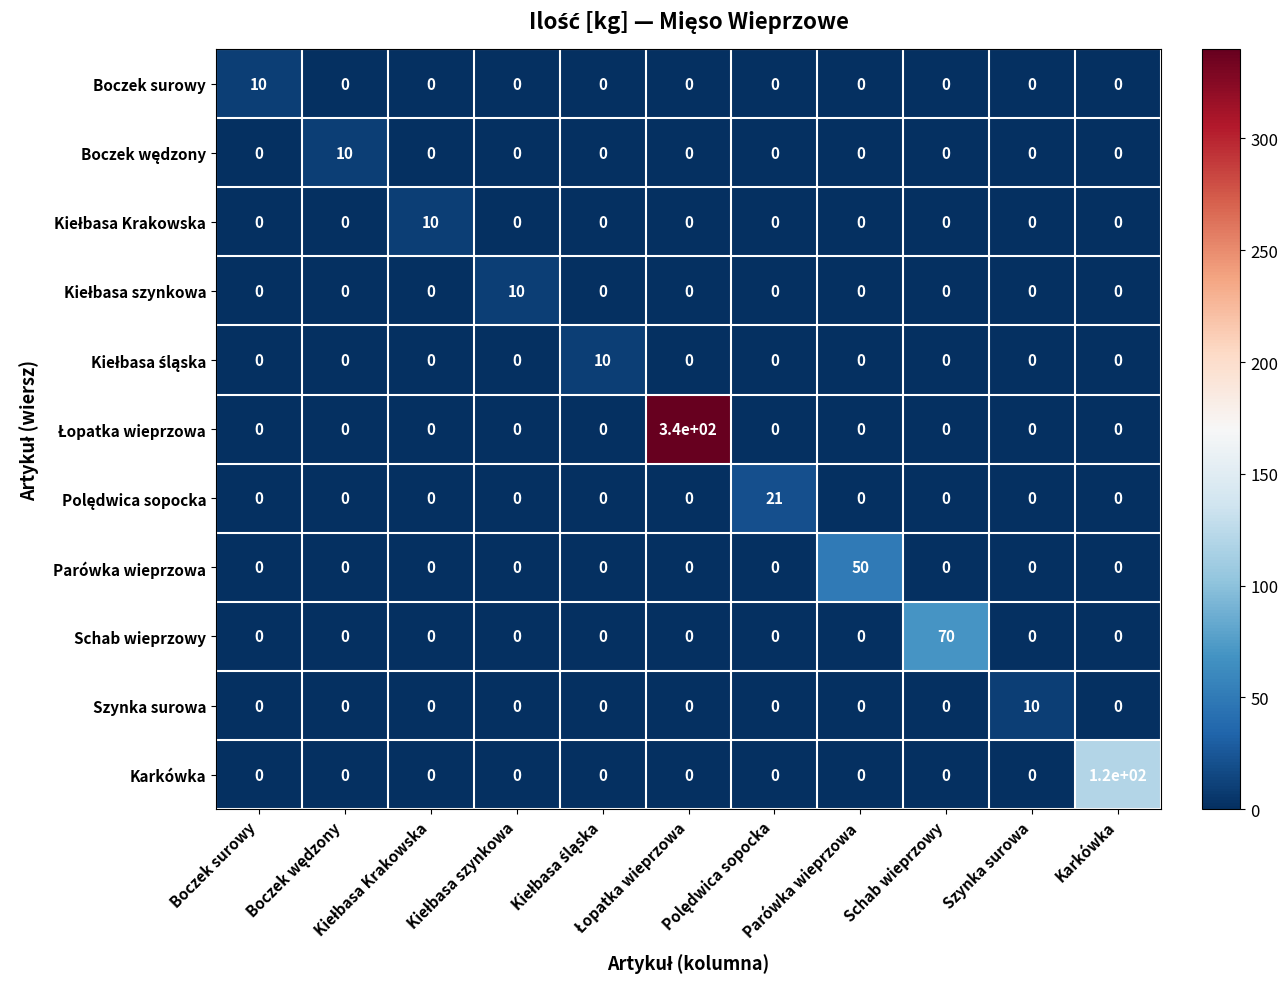

At how many categories does at least one series exceed 61?

3